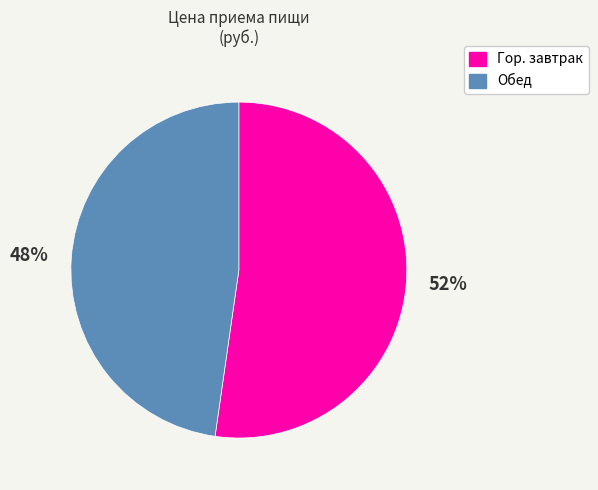

Count the number of slices in the pie.

2